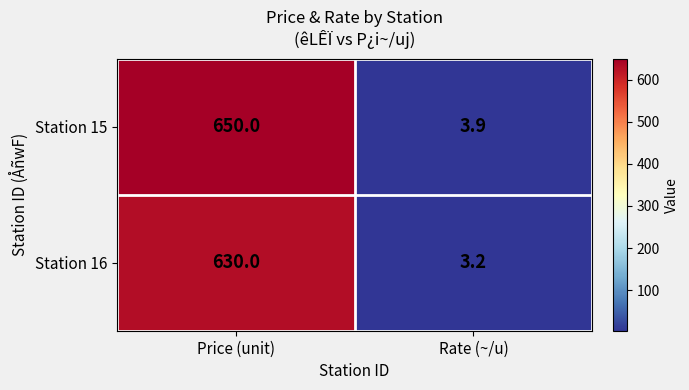

Rank the series by their maximum value, from highest to lowest.

Station 15, Station 16